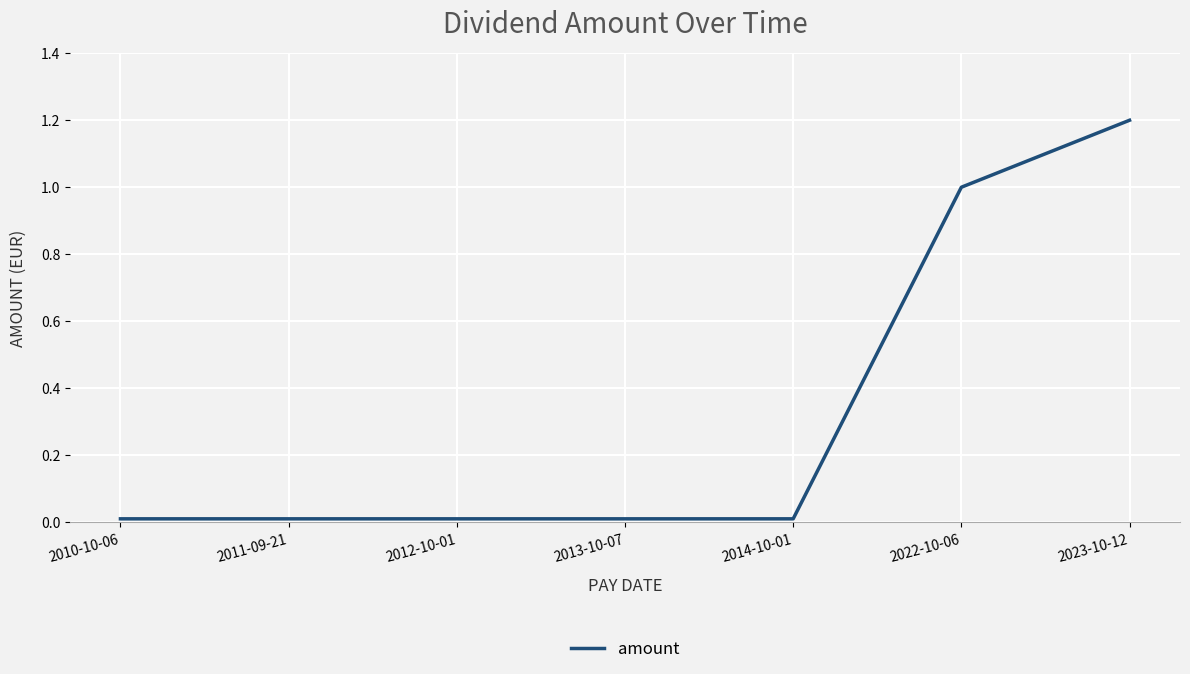

True or false: the data shows 1.9 at 2023-10-12.

False